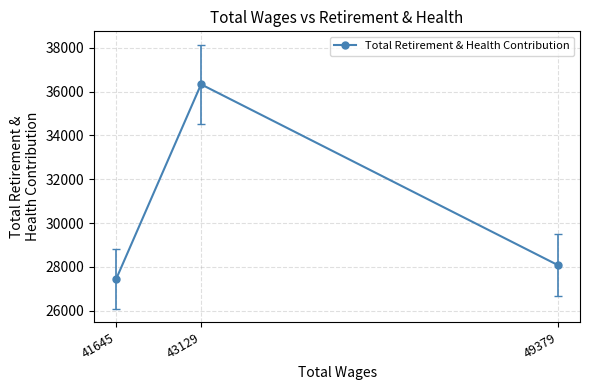

How many data points are less than 28077?

1